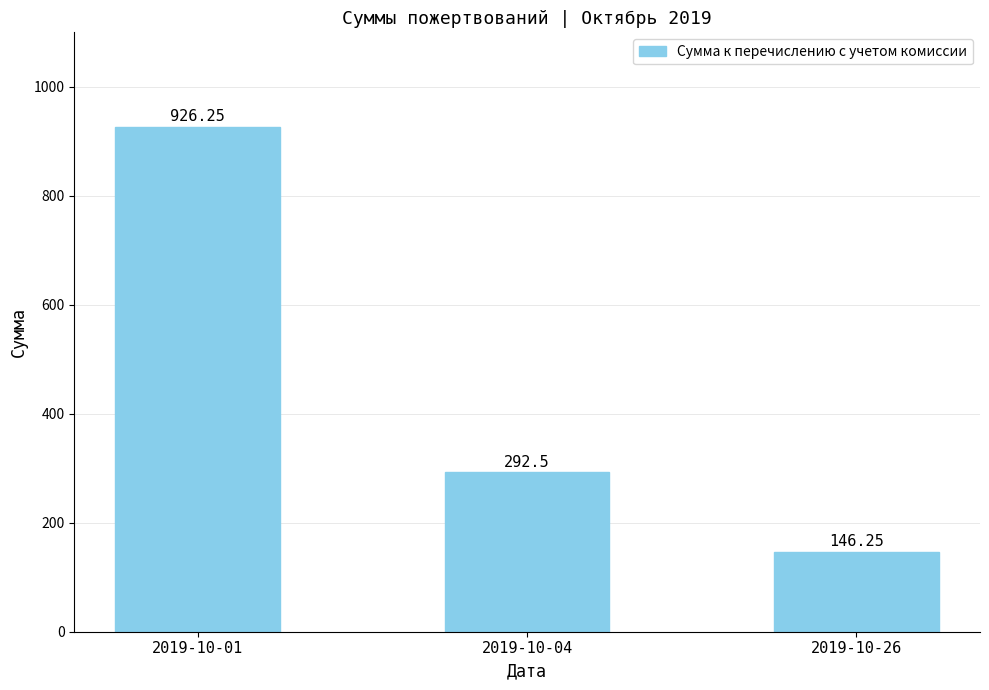

What is the sum of the values at 2019-10-26 and 2019-10-01?

1072.5